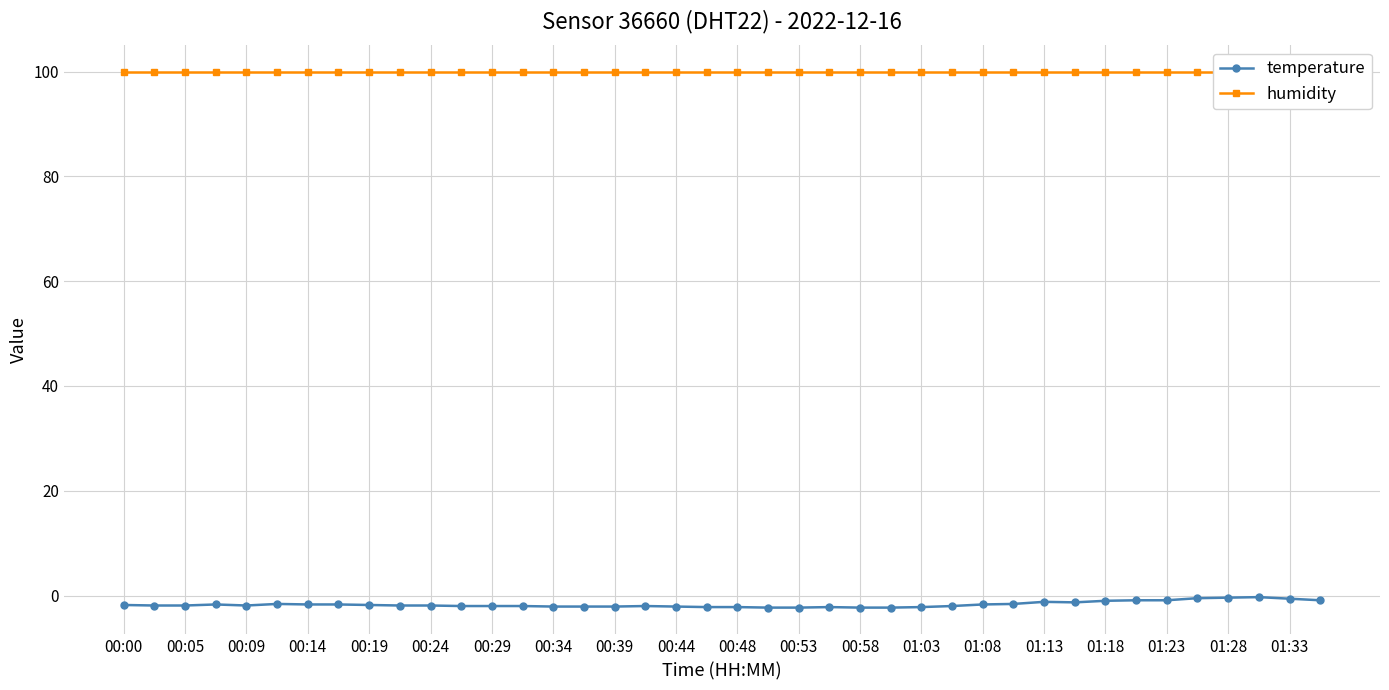

What is the value of the humidity point at the 8th from the left?

99.9